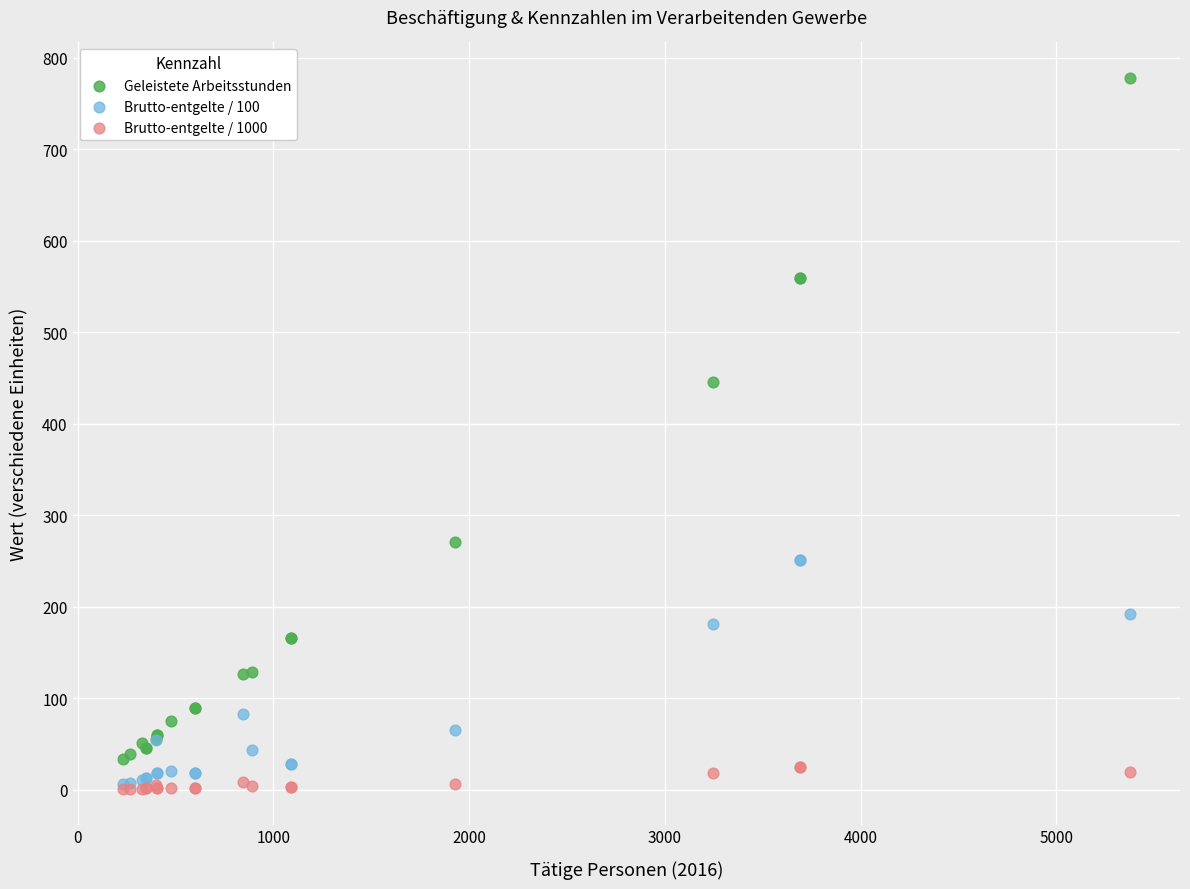

What are all the series names shown in the legend?

Geleistete Arbeitsstunden, Brutto-entgelte / 100, Brutto-entgelte / 1000